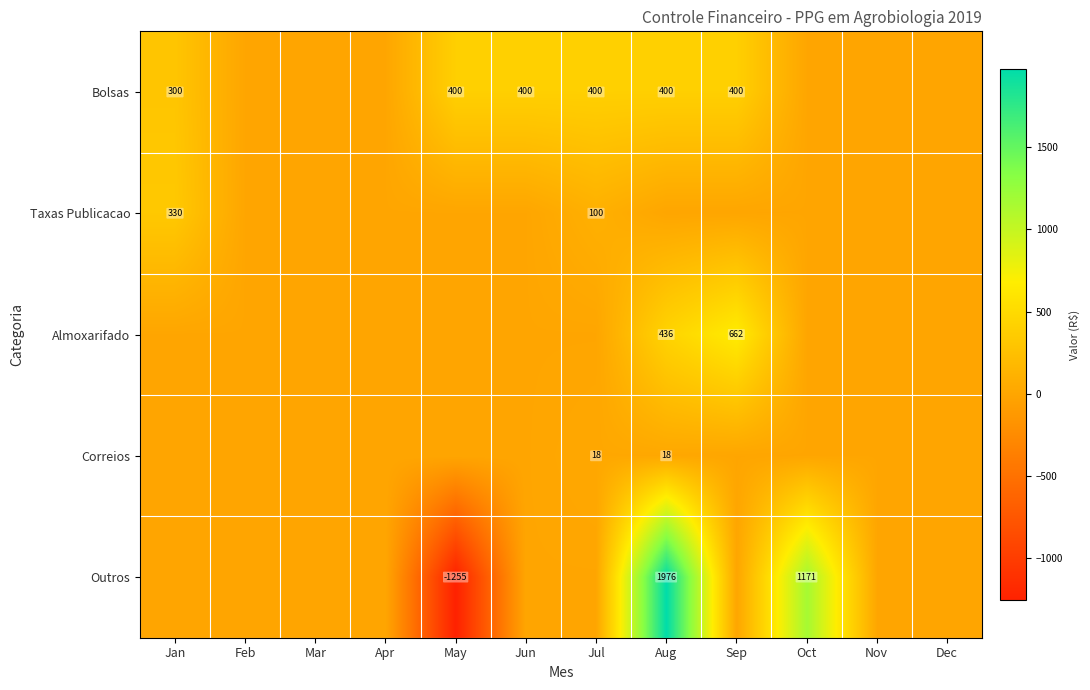

True or false: Bolsas has a value of 588 at Sep.

False